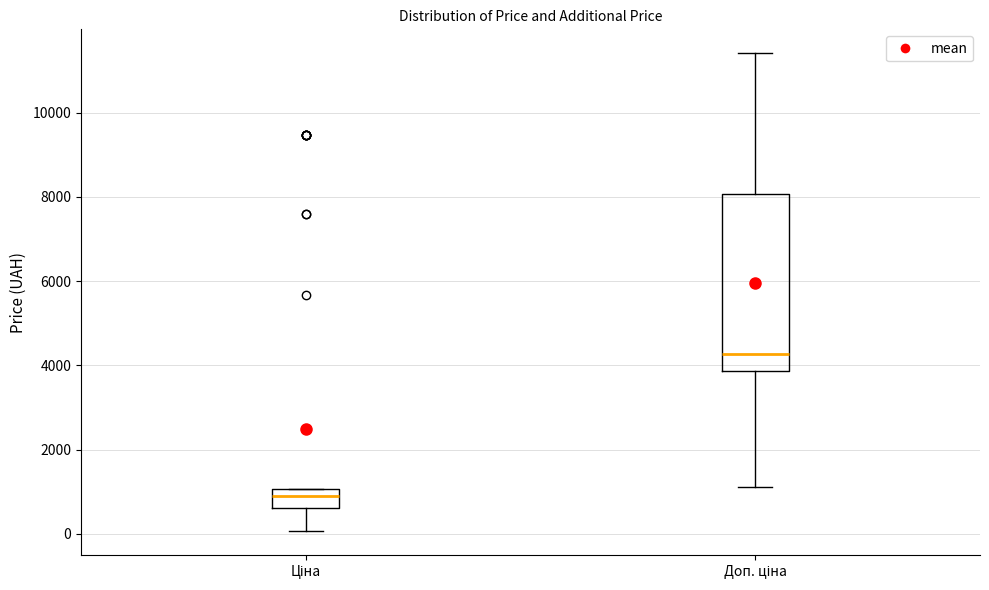

Reading left to right, read every box against the y-axis: the position of its median line, the range the box covers, and the ends of its whiskers. The values are not printed on the chart, so give them approximately, as read against the axis.

Ціна: median 800, box 600 to 1000, whiskers 0 to 1000
Доп. ціна: median 4200, box 3800 to 8000, whiskers 1200 to 11400